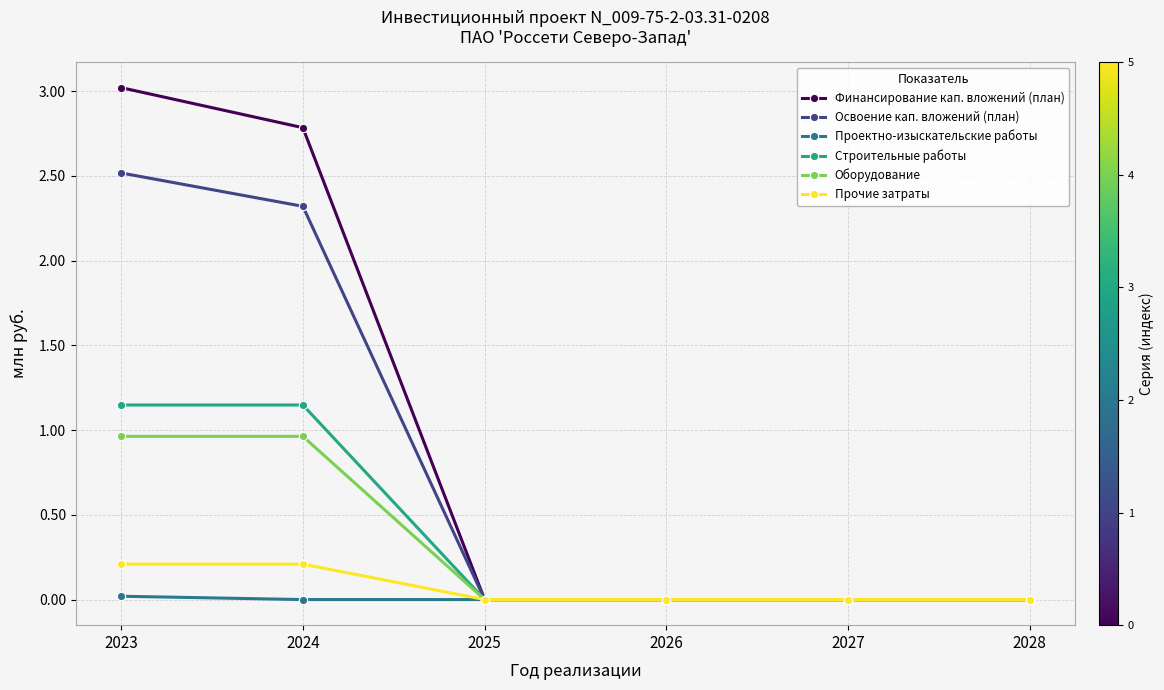

True or false: Оборудование has more than 2 interior local peaks.

False